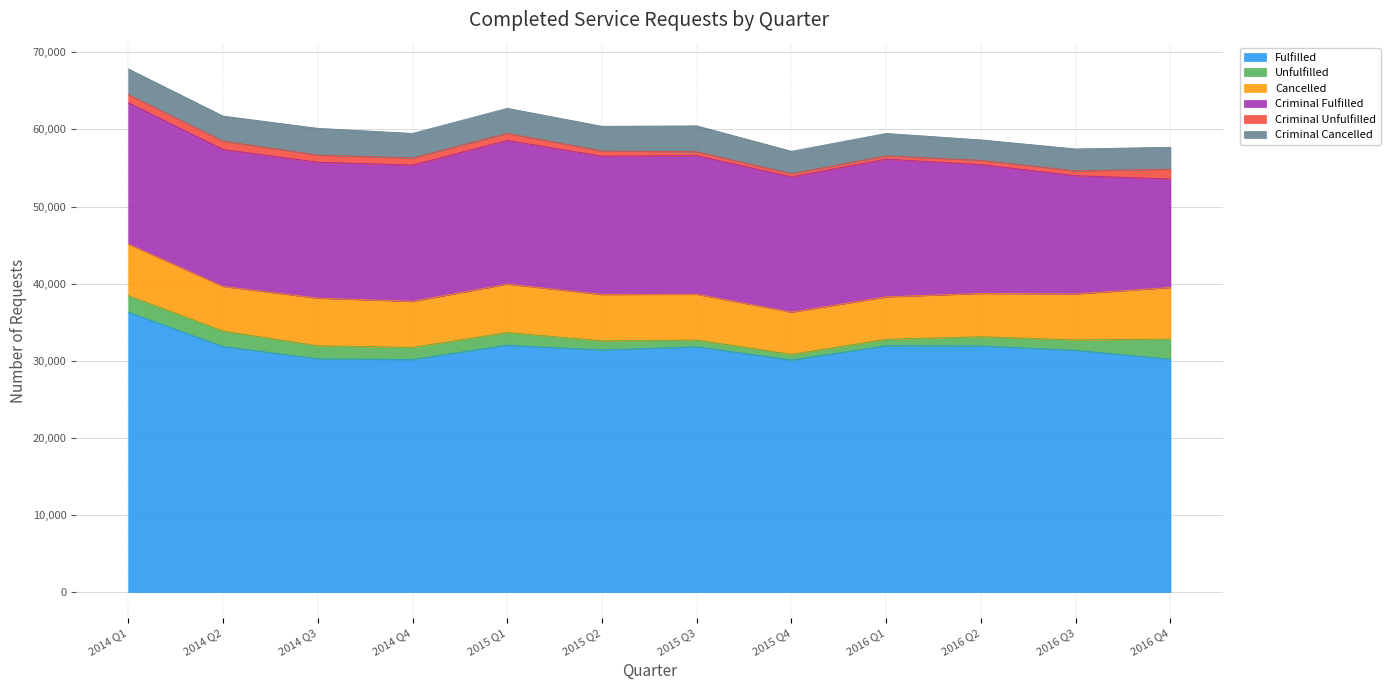

What is the difference between the highest and lowest values at Q1?

35269